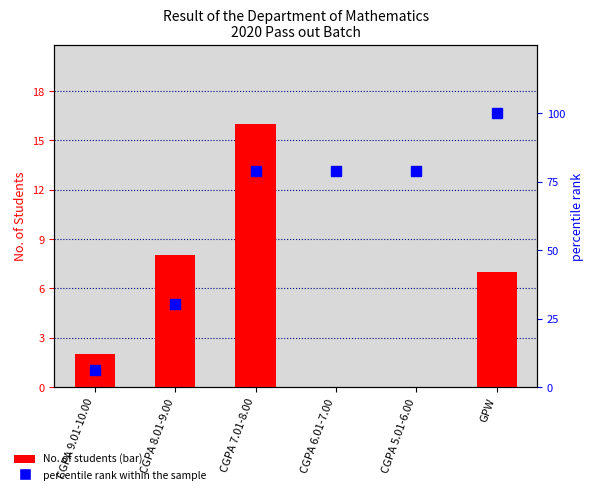

Reading right to left, list all the values displayed in this chart.

No. of Students: 7.0	0.0	0.0	16.0	8.0	2.0
percentile rank within the sample: 100.0	78.8	78.8	78.8	30.3	6.1